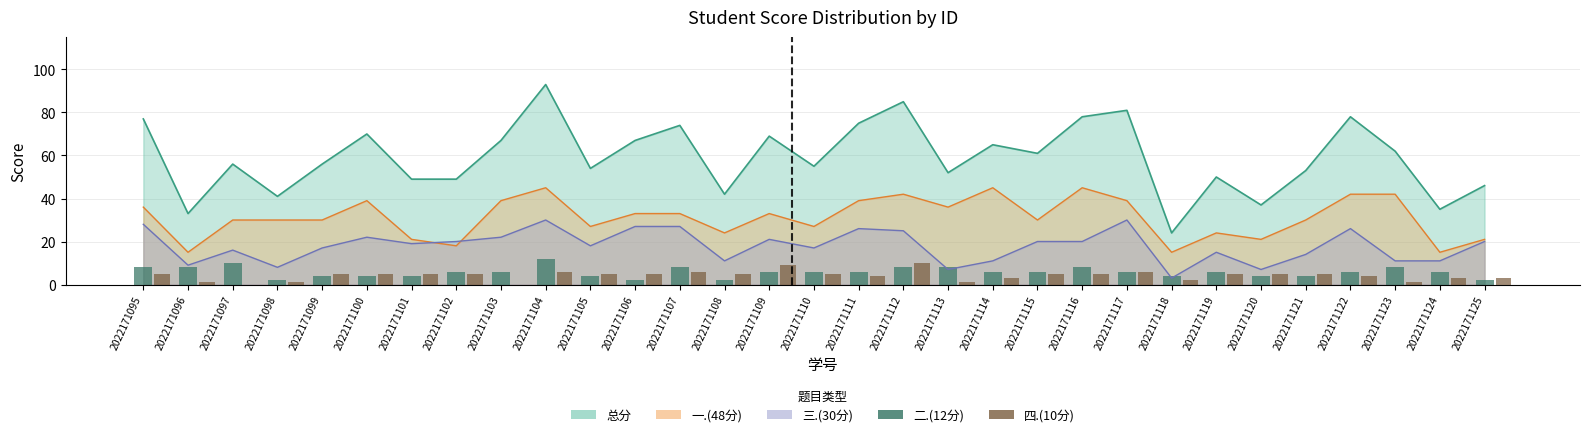

What is the sum of all 四.(10分) values?

130